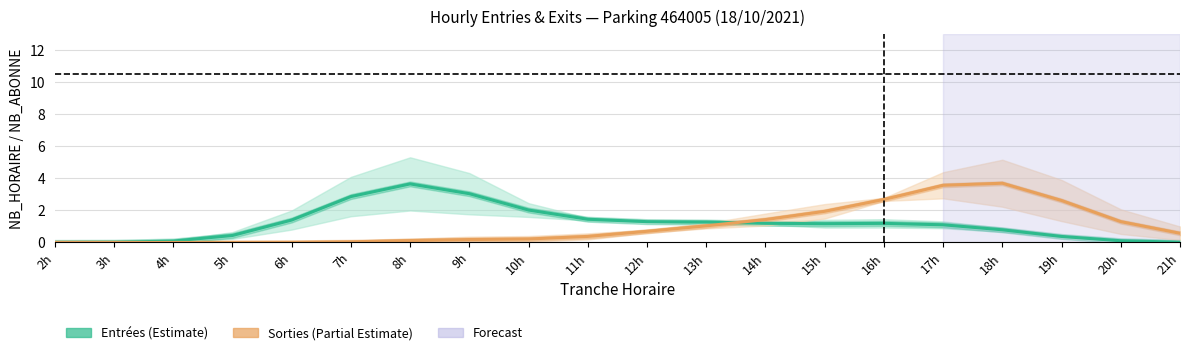

At which label is Entrées (Estimate) closest to 1?

17h